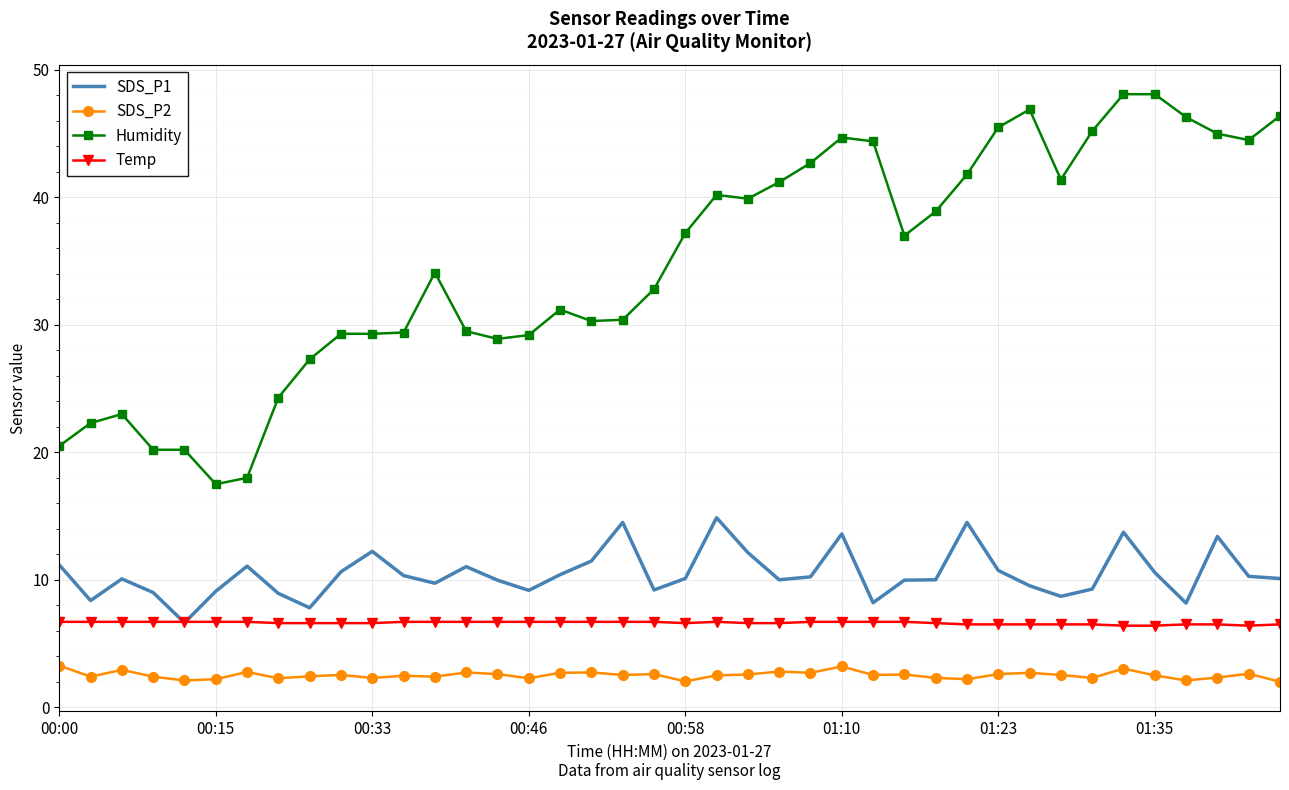

What is the lowest value of the SDS_P1 series?

6.6